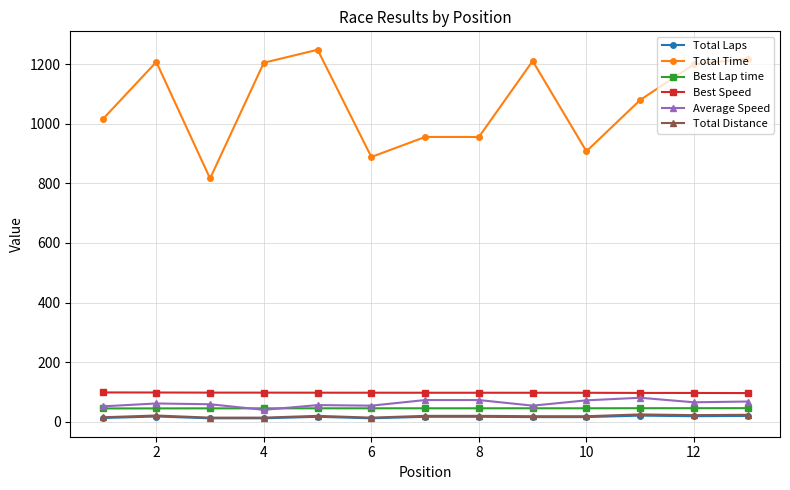

What is the maximum value for Average Speed?

80.0